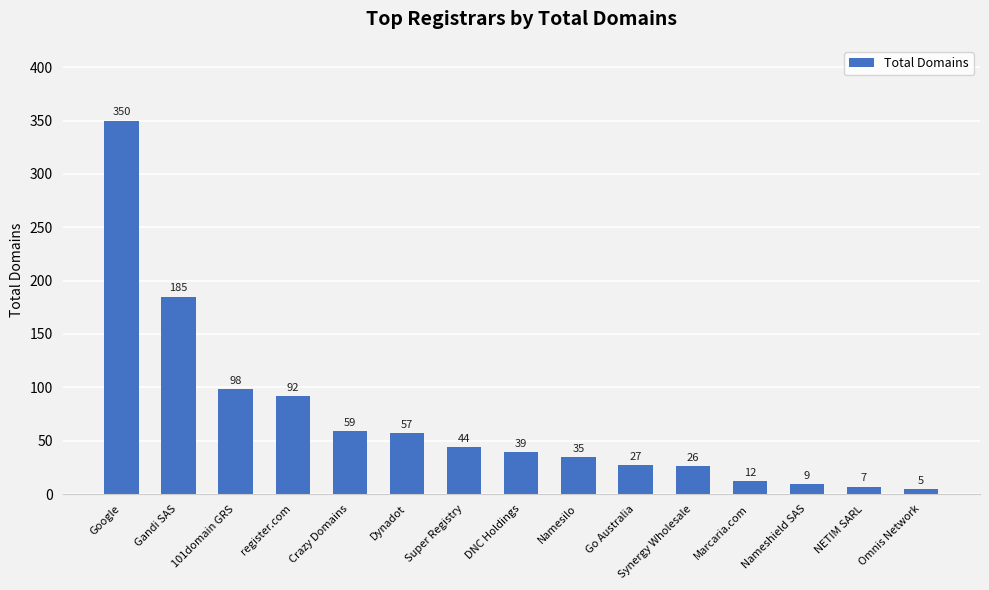

Are the bars horizontal?

No